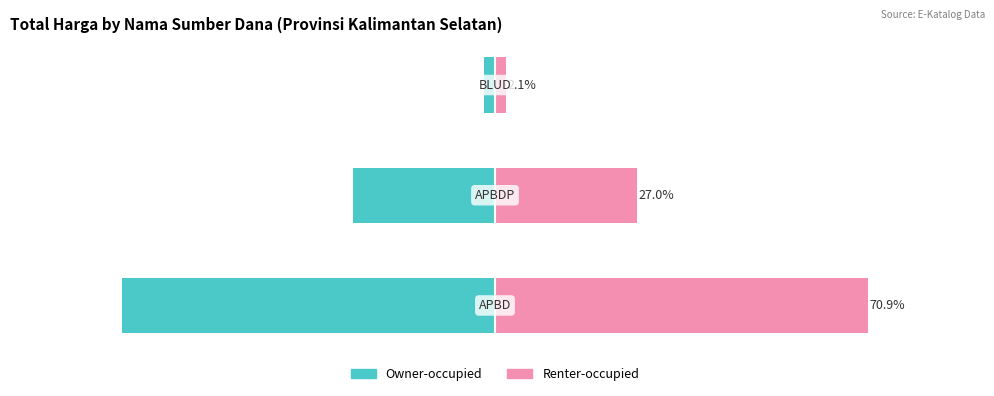

List the series in order of their peak value, lowest first.

Owner-occupied, Renter-occupied